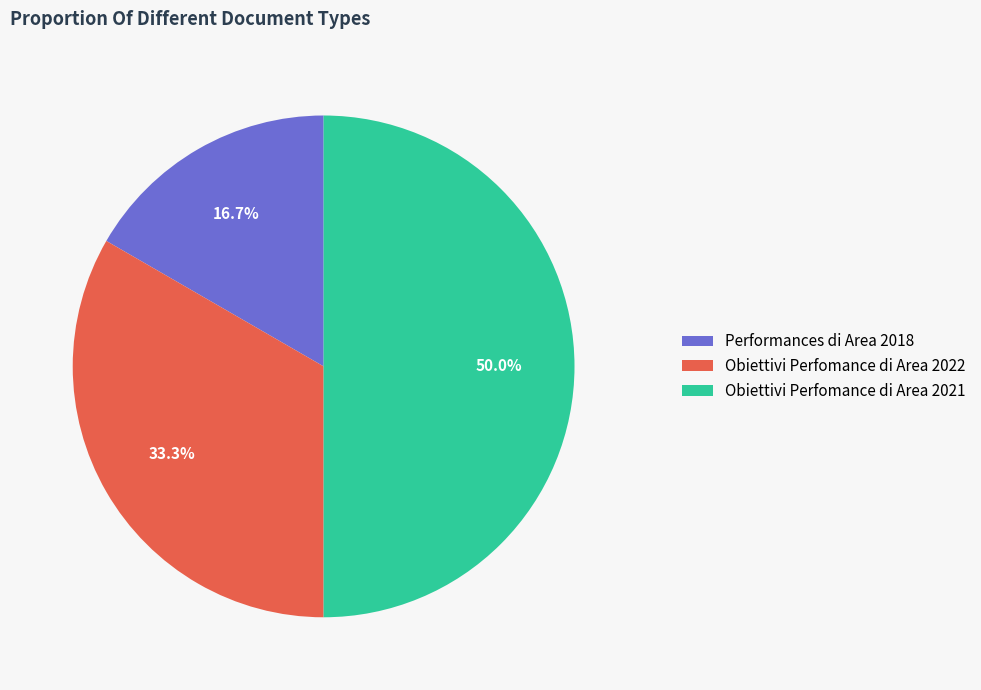

True or false: Obiettivi Perfomance di Area 2021 accounts for 64% of the total.

False